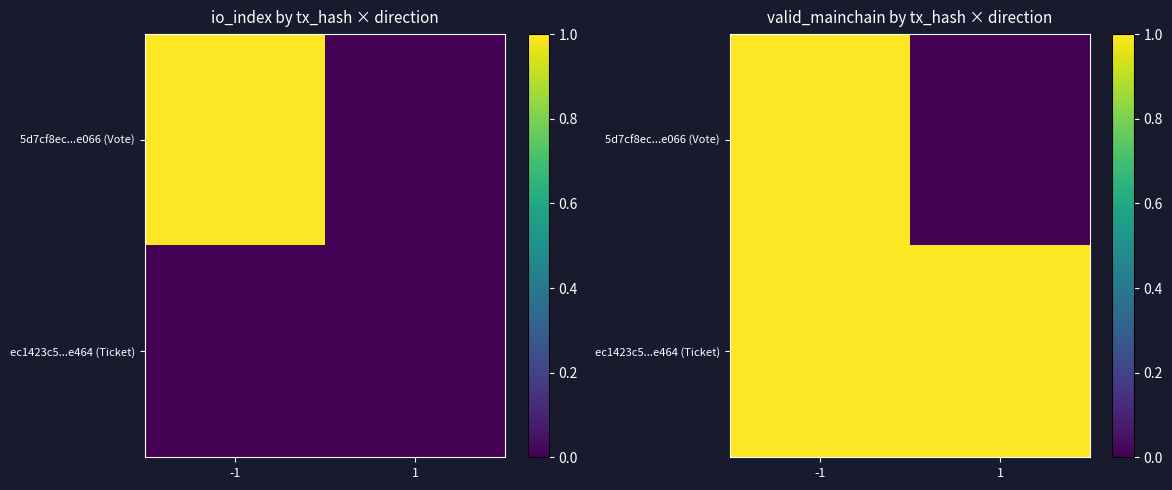

The 5d7cf8ec...e066 (Vote) series shows 0 at 1. True or false?

True